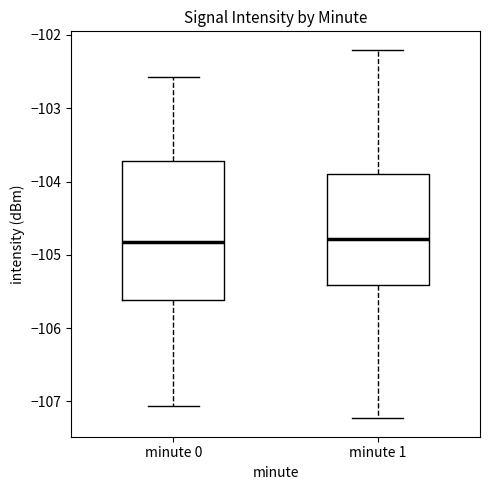

Where does the median line of the box for minute 0 sit on the y-axis? The values are not printed on the chart, so give them approximately, as read against the axis.

-104.8